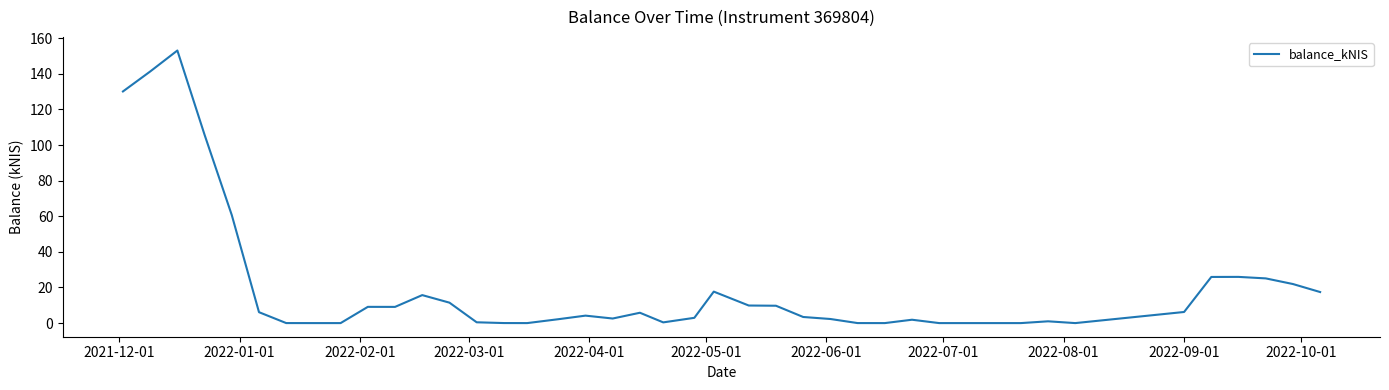

What is the greatest value displayed?

153.1